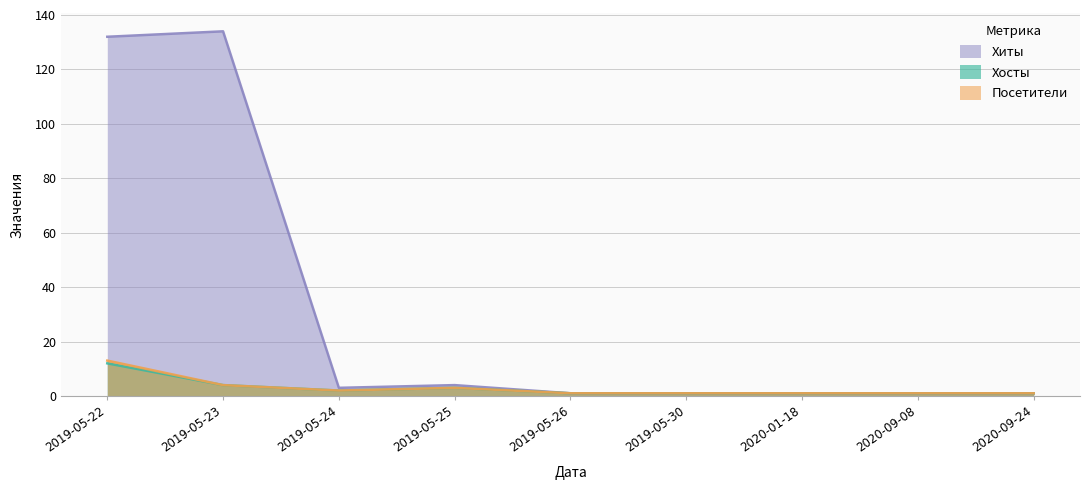

Which series changed the most between 2019-05-26 and 2020-01-18?

Хосты